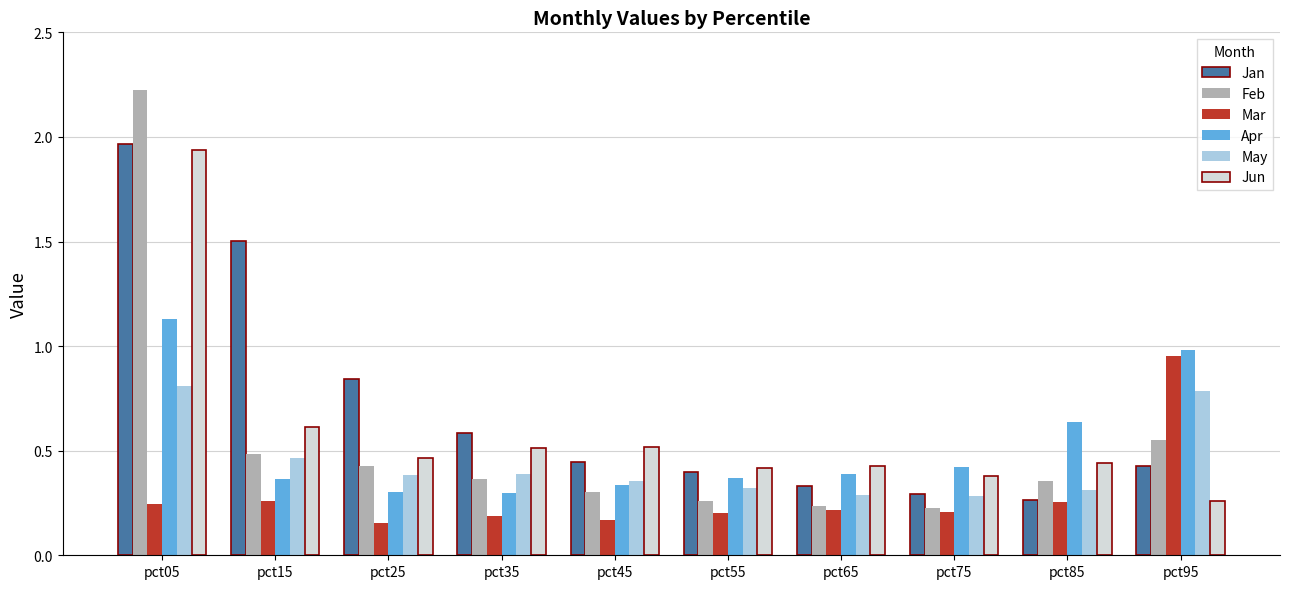

Which series has the largest total across all categories?

Jan